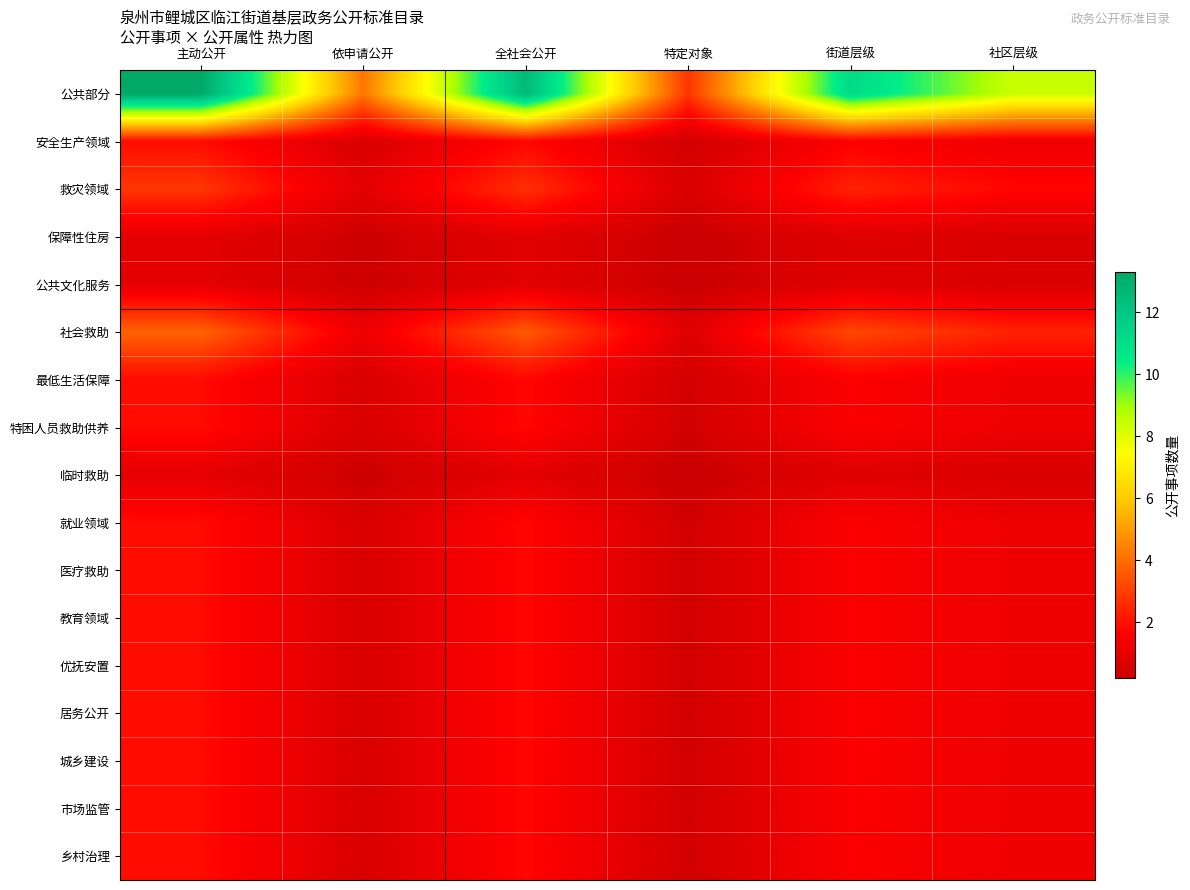

Which series has the largest total across all categories?

公共部分